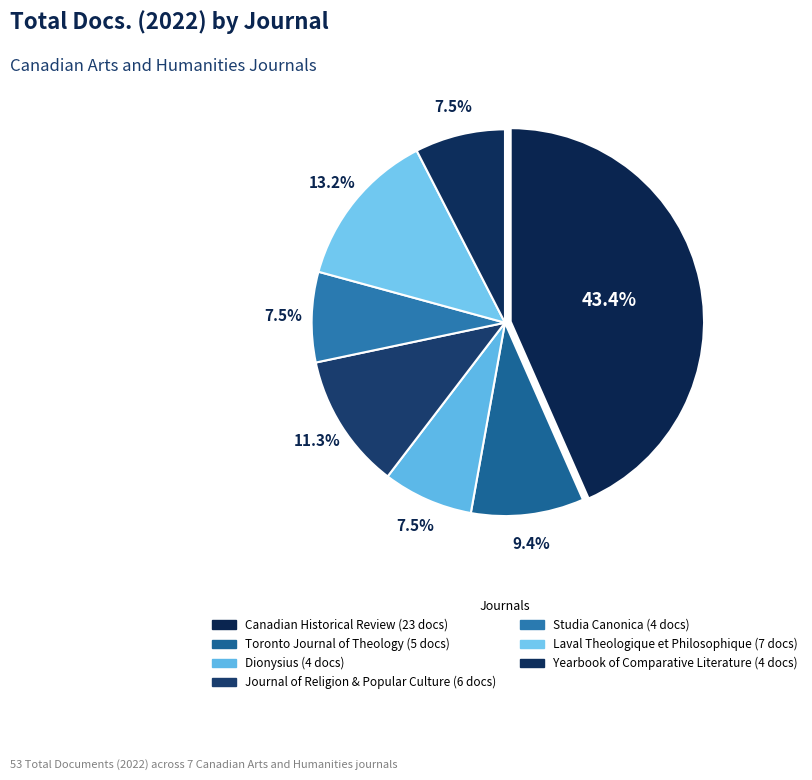

To the nearest percent, what is the difference between the largest and smallest slice percentages?

36%